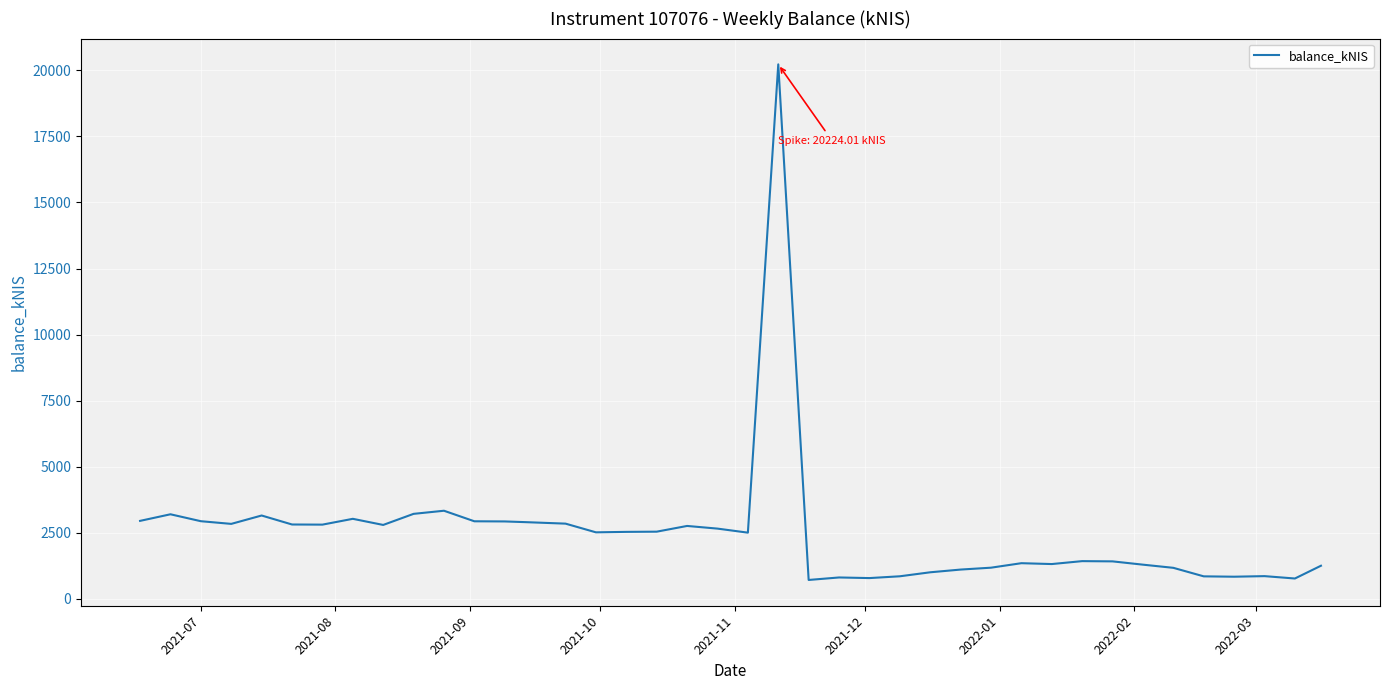

What is the difference between the maximum and minimum values?

19504.6